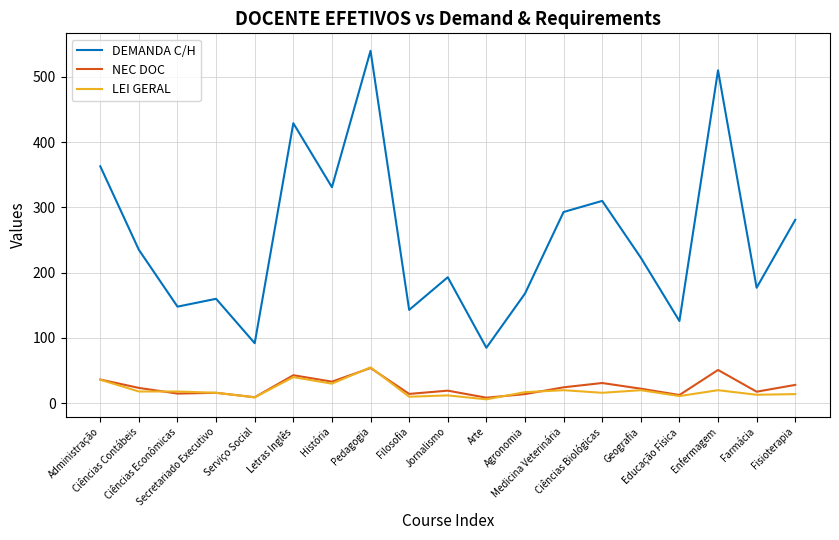

Which series has the largest total across all categories?

DEMANDA C/H